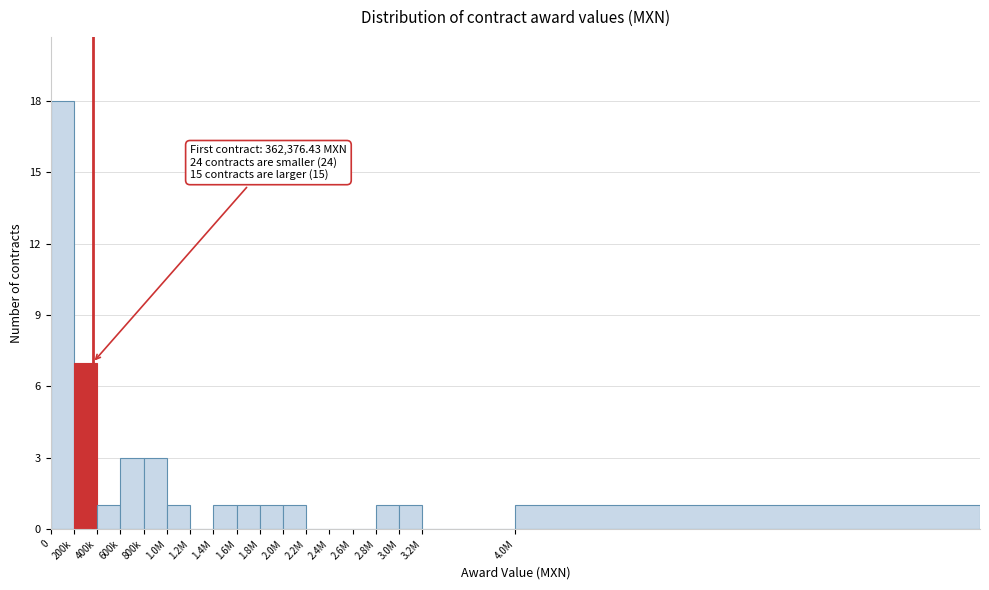

Reading left to right, transcribe all the data shown in this chart.

0=18	200k=7	400k=1	600k=3	800k=3	1.0M=1	1.2M=0	1.4M=1	1.6M=1	1.8M=1	2.0M=1	2.2M=0	2.4M=0	2.6M=0	2.8M=1	3.0M=1	3.2M=0	4.0M=1